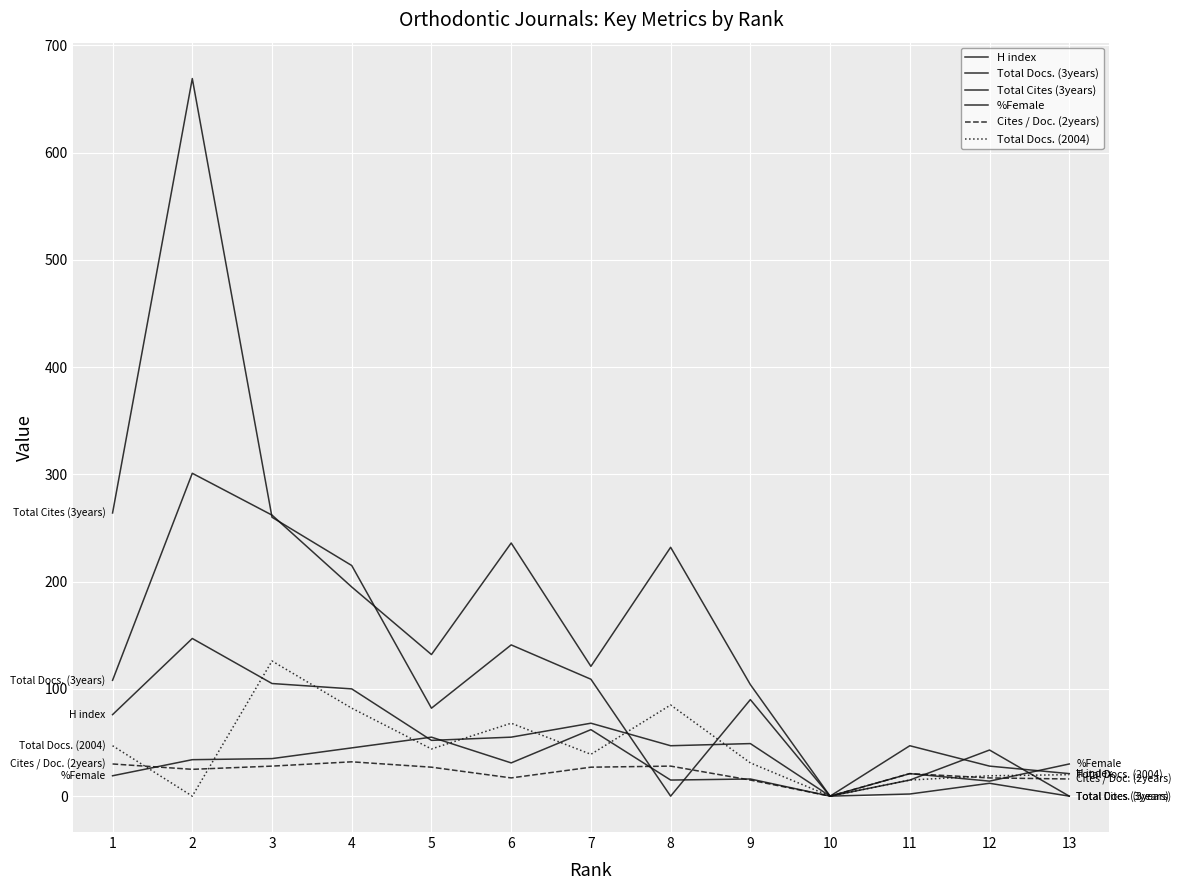

Is this an area chart (filled region under the line)?

No